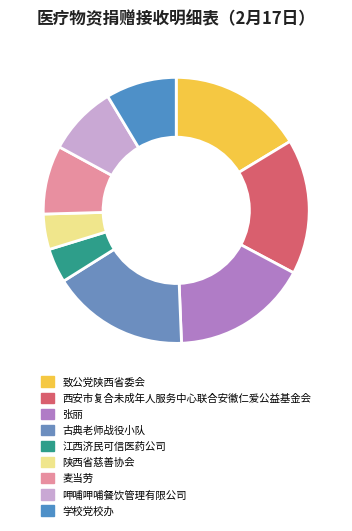

To the nearest percent, what is the average slice percentage?

11%